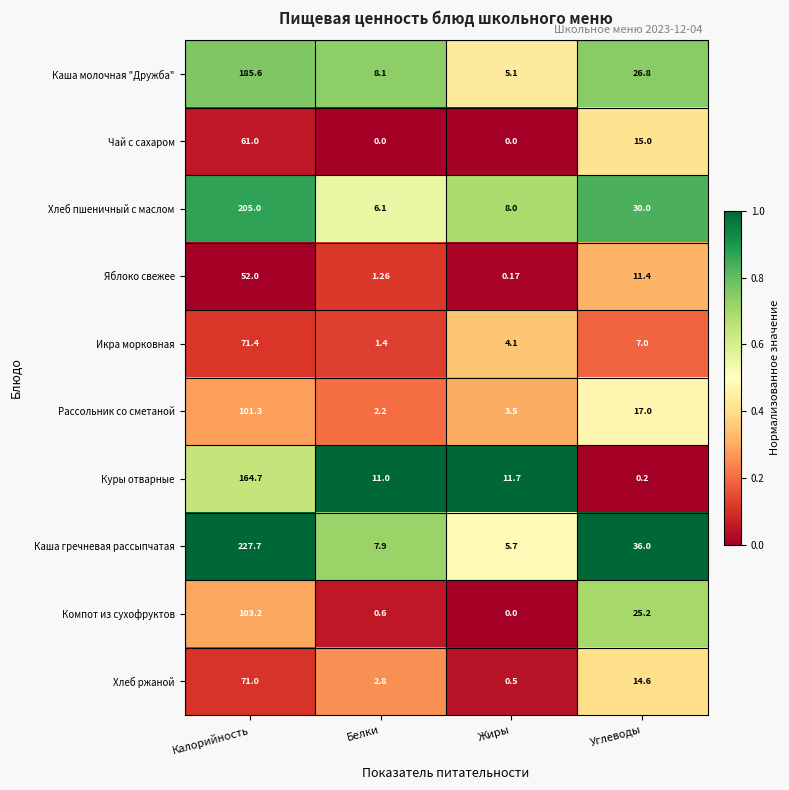

Where does the Рассольник со сметаной series first go above 17?

Калорийность